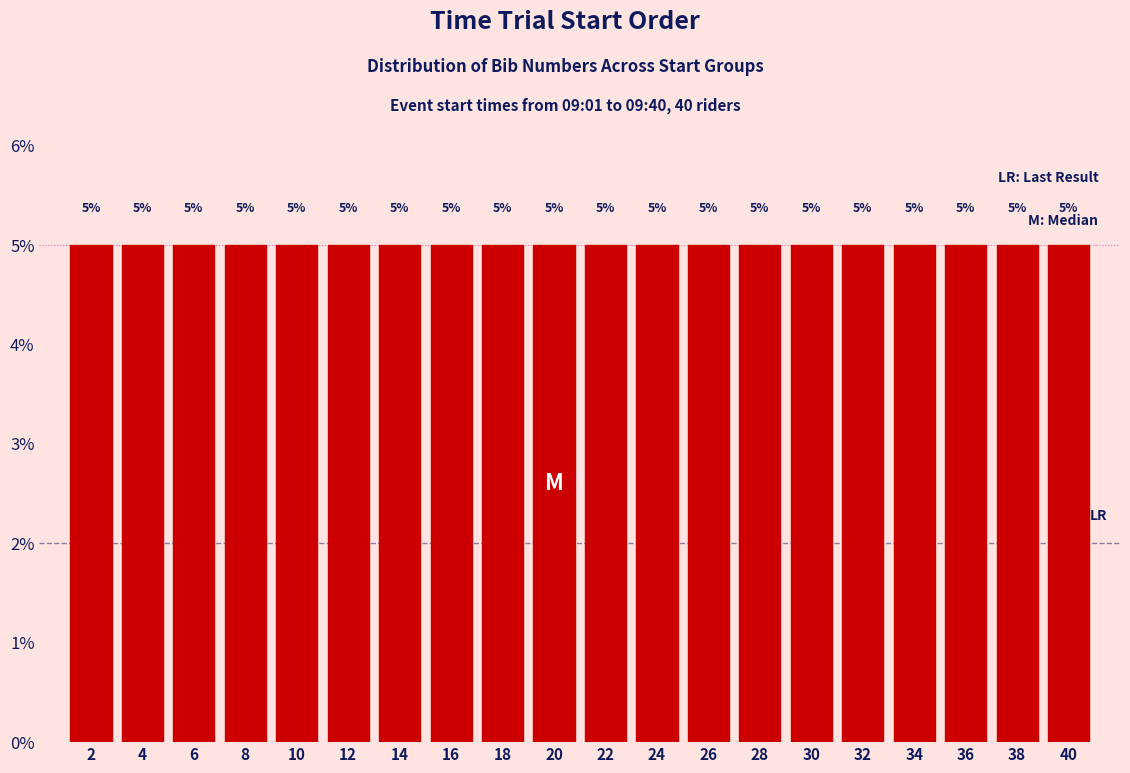

Reading left to right, list every bar in this chart as the range it spans on the x-axis followed by its height.

1 to 3: 5
3 to 5: 5
5 to 7: 5
7 to 9: 5
9 to 11: 5
11 to 13: 5
13 to 15: 5
15 to 17: 5
17 to 19: 5
19 to 21: 5
21 to 23: 5
23 to 25: 5
25 to 27: 5
27 to 29: 5
29 to 31: 5
31 to 33: 5
33 to 35: 5
35 to 37: 5
37 to 39: 5
39 to 41: 5